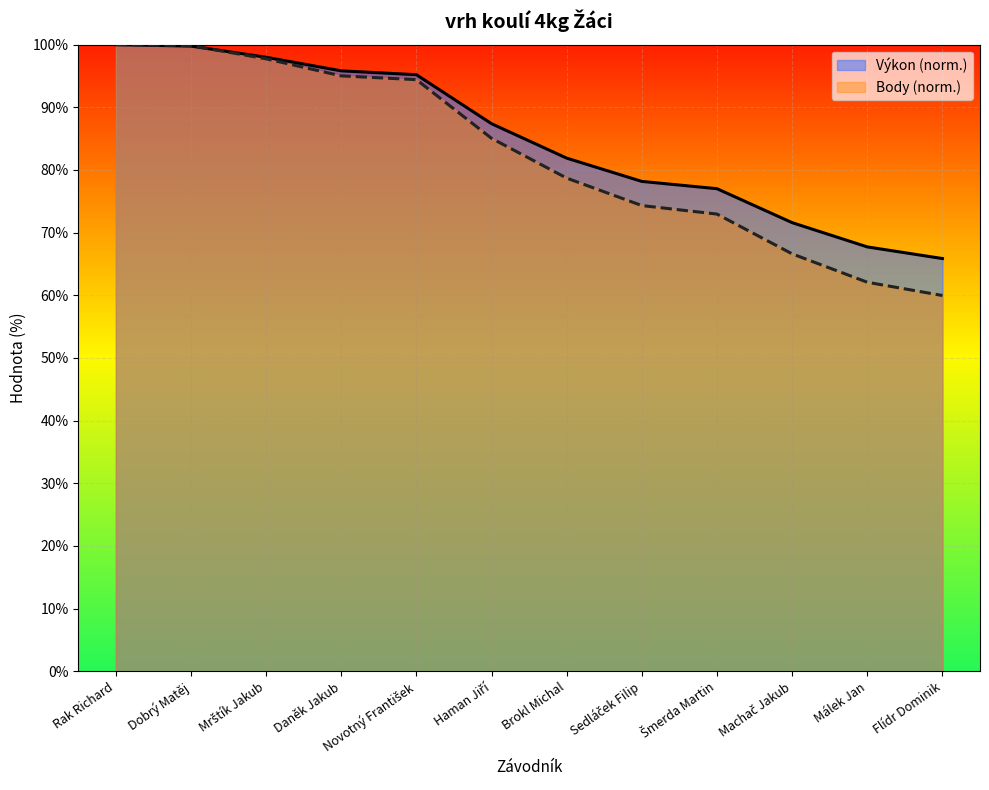

Rank the categories by Výkon value from highest to lowest.

Rak Richard, Dobrý Matěj, Mrštík Jakub, Daněk Jakub, Novotný František, Haman Jiří, Brokl Michal, Sedláček Filip, Šmerda Martin, Machač Jakub, Málek Jan, Flídr Dominik